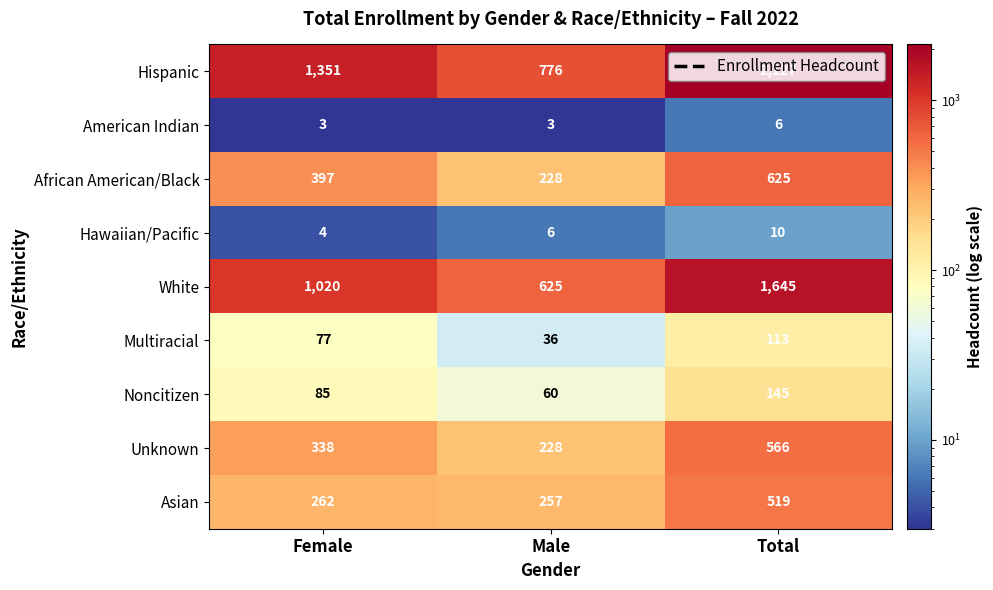

What value does the Multiracial series have at Male, to the nearest 5?

35